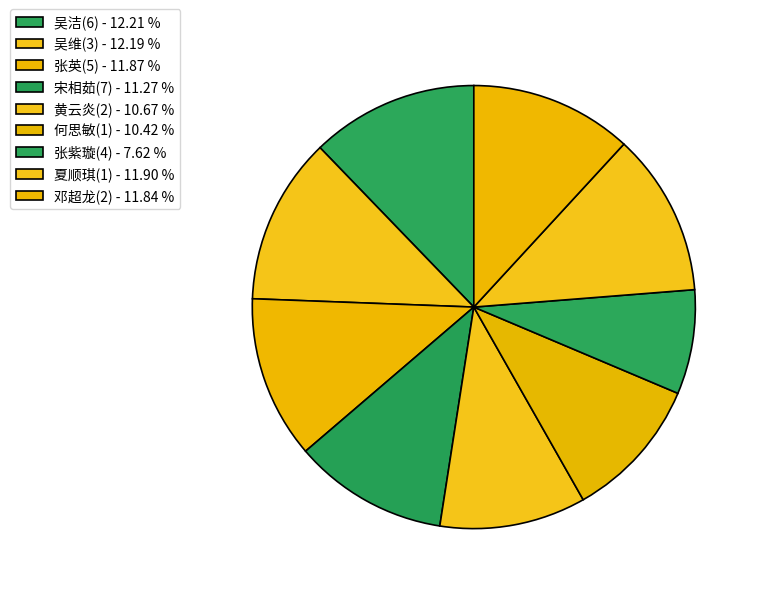

Which has a higher value, 夏顺琪(1) or 吴洁(6)?

吴洁(6)